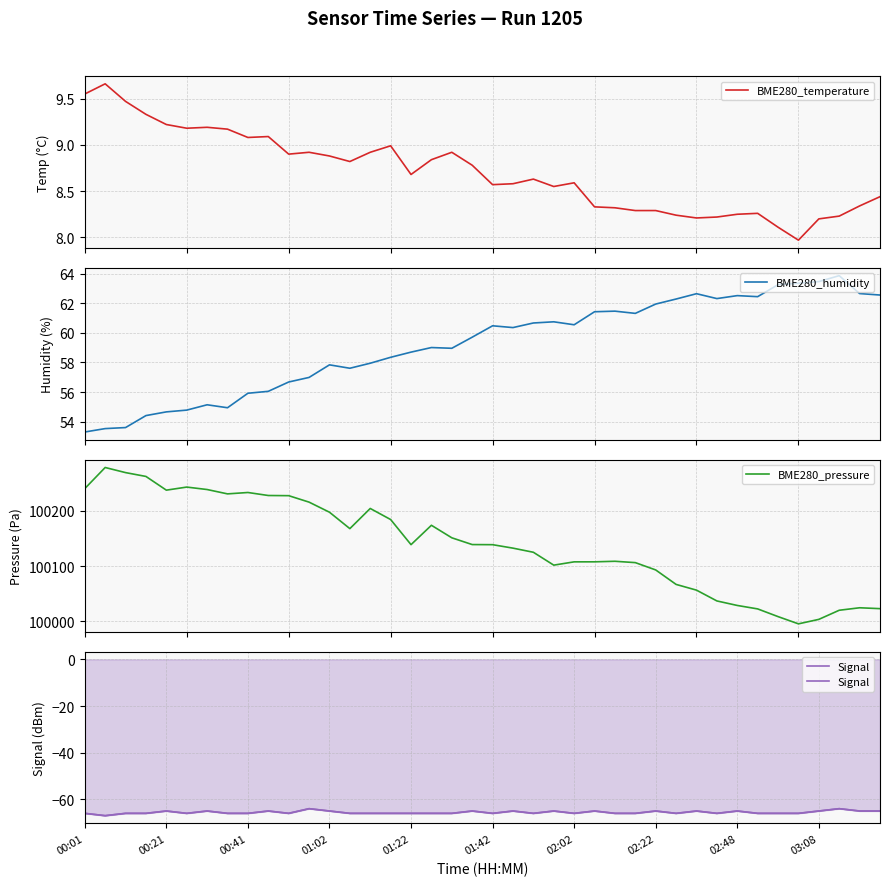

What is the lowest value of the BME280_humidity series?

53.3